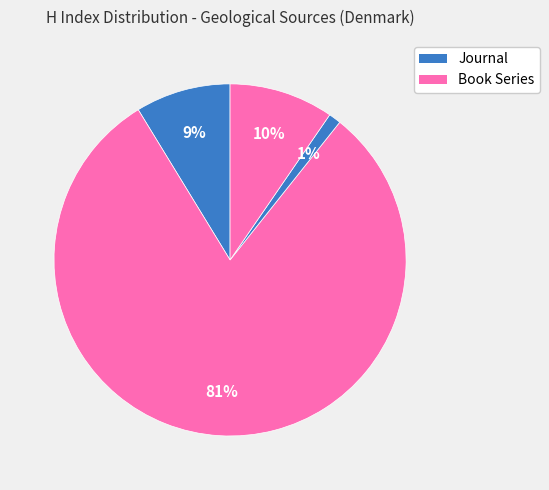

Count the number of slices in the pie.

4